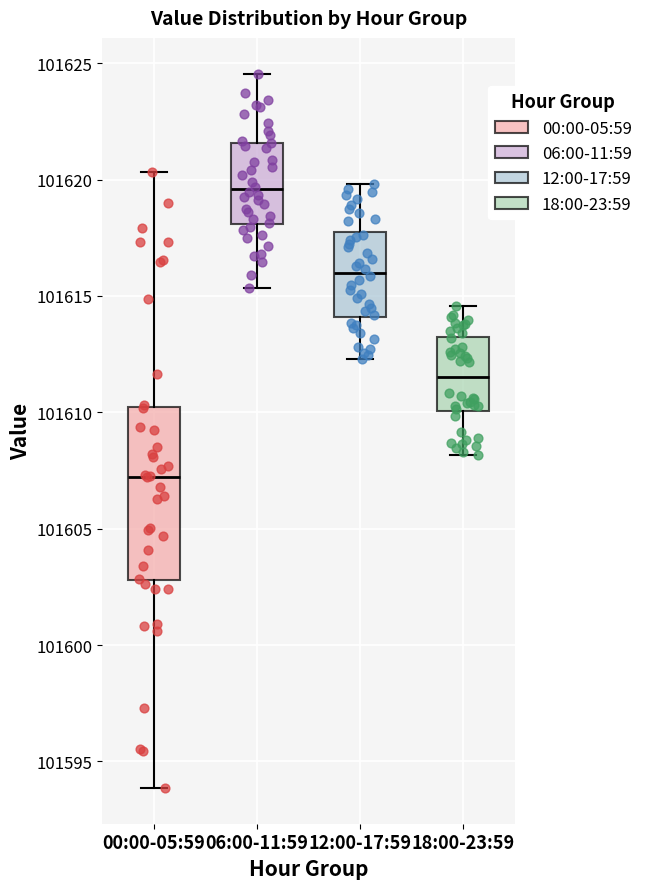

Reading left to right, read every box against the y-axis: the position of its median line, the range the box covers, and the ends of its whiskers. The values are not printed on the chart, so give them approximately, as read against the axis.

00:00-05:59: median 101607.0, box 101603.0 to 101610.0, whiskers 101594.0 to 101620.5
06:00-11:59: median 101619.5, box 101618.0 to 101621.5, whiskers 101615.5 to 101624.5
12:00-17:59: median 101616.0, box 101614.0 to 101618.0, whiskers 101612.5 to 101620.0
18:00-23:59: median 101611.5, box 101610.0 to 101613.5, whiskers 101608.0 to 101614.5